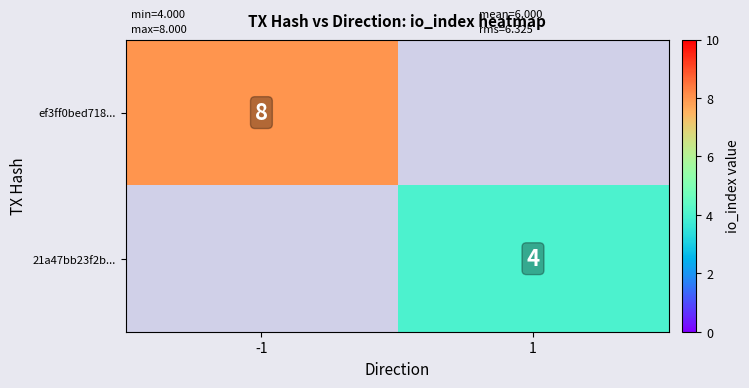

The value of ef3ff0bed718... at -1 is 3. True or false?

False